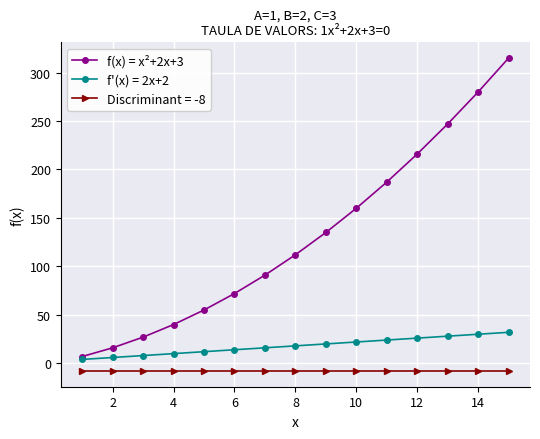

What is the value of the Discriminant = -8 point at the 8th from the left?

-8